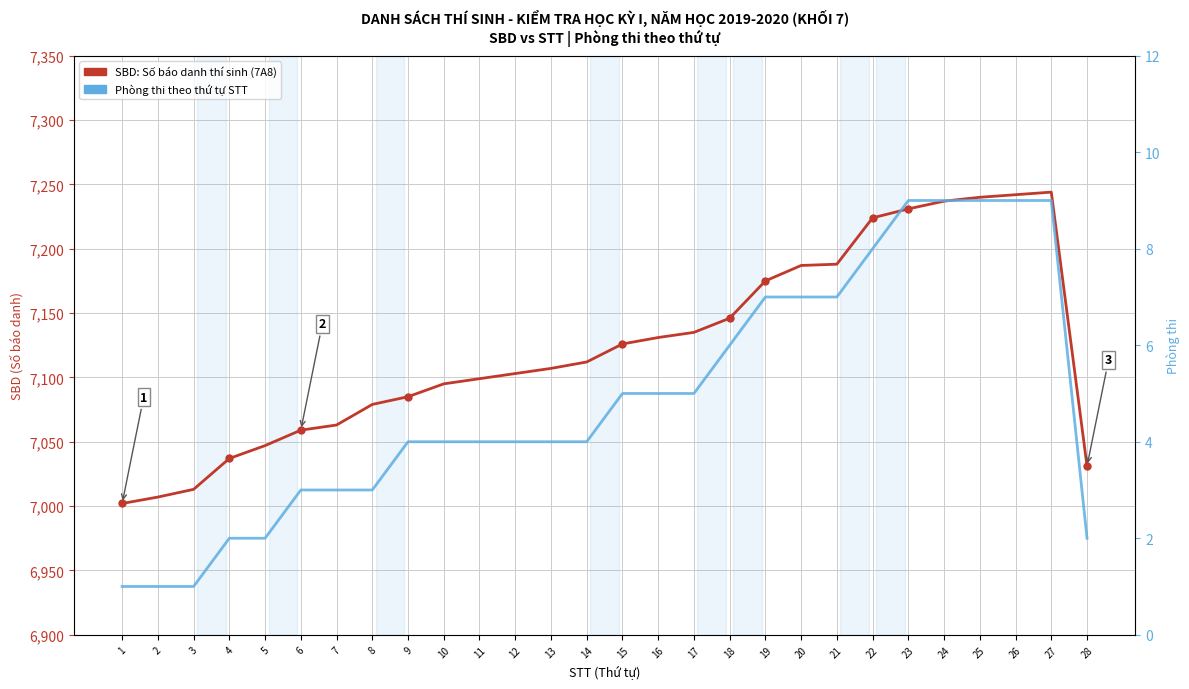

Which label corresponds to the largest value in the chart?

27